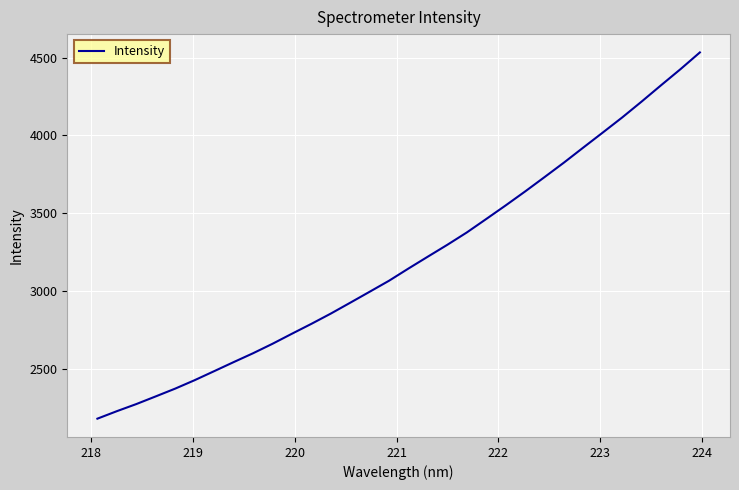

What is the maximum value shown in the chart?

4533.3